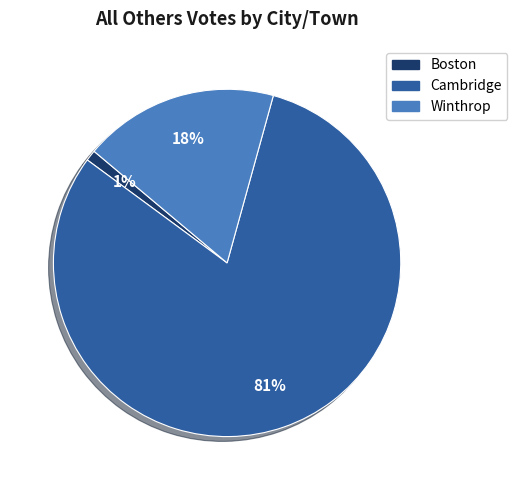

To the nearest percent, what is the difference between the largest and smallest slice percentages?

80%